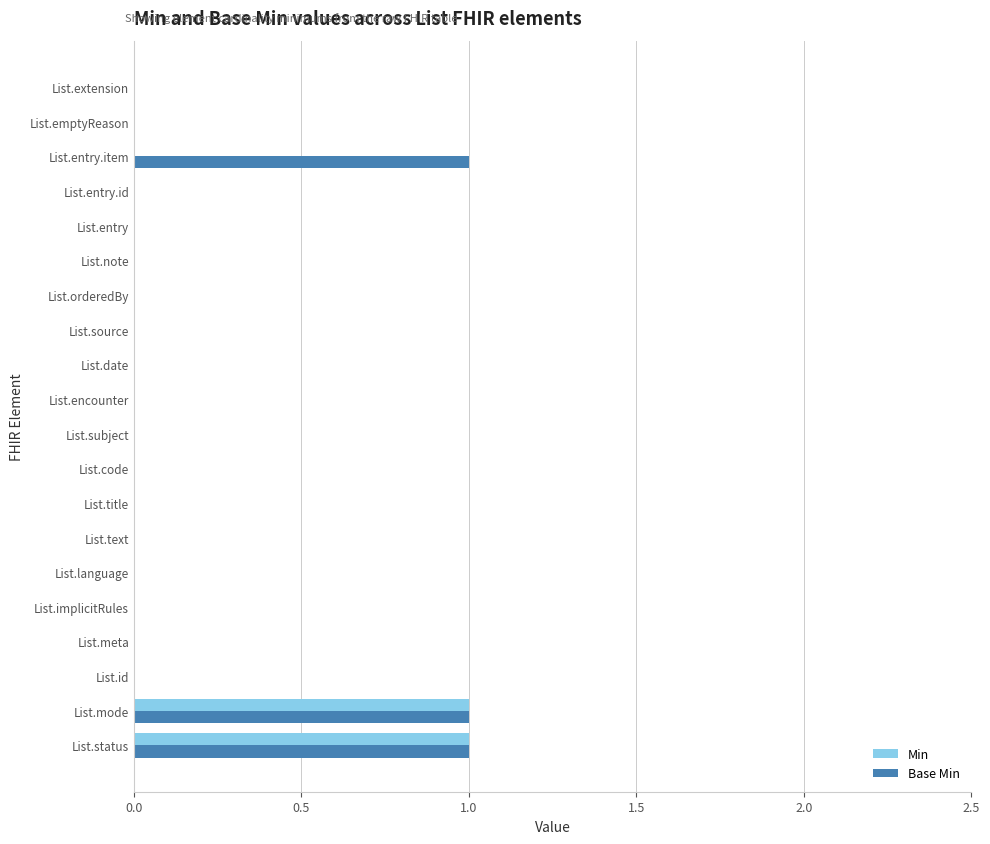

Is the value of Base Min at List.entry.item greater than the value of Min at List.date?

Yes